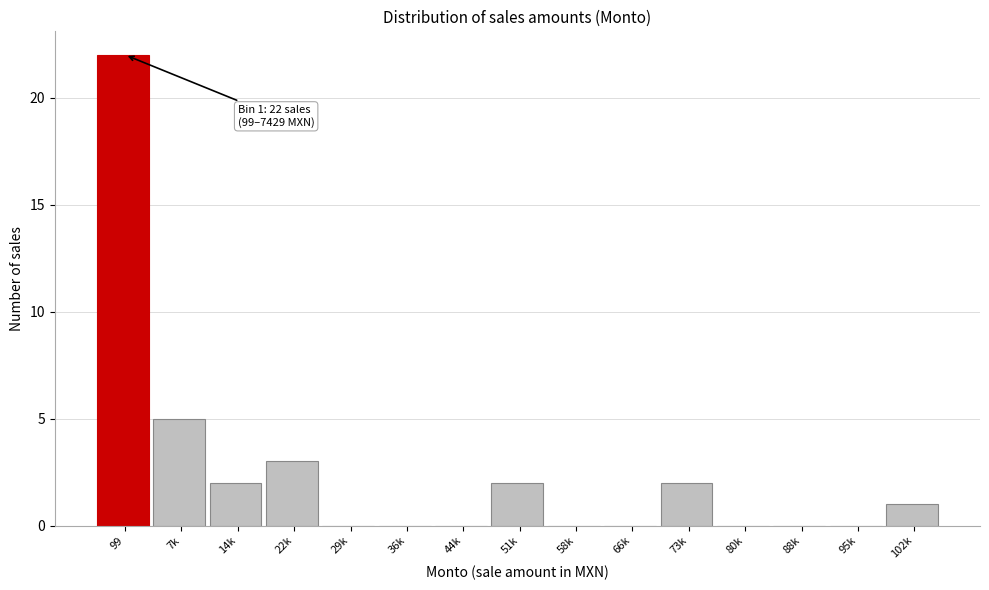

Reading right to left, transcribe all the data shown in this chart.

102k=1	95k=0	88k=0	80k=0	73k=2	66k=0	58k=0	51k=2	44k=0	36k=0	29k=0	22k=3	14k=2	7k=5	99=22